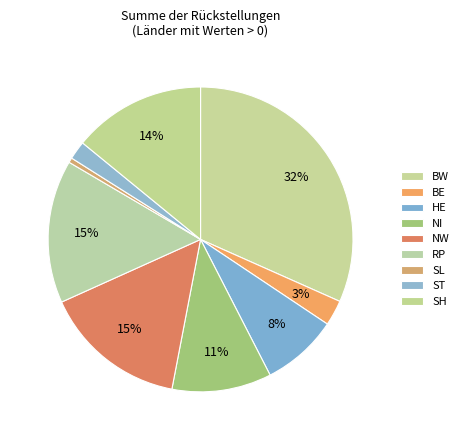

How many segments does this pie chart have?

9